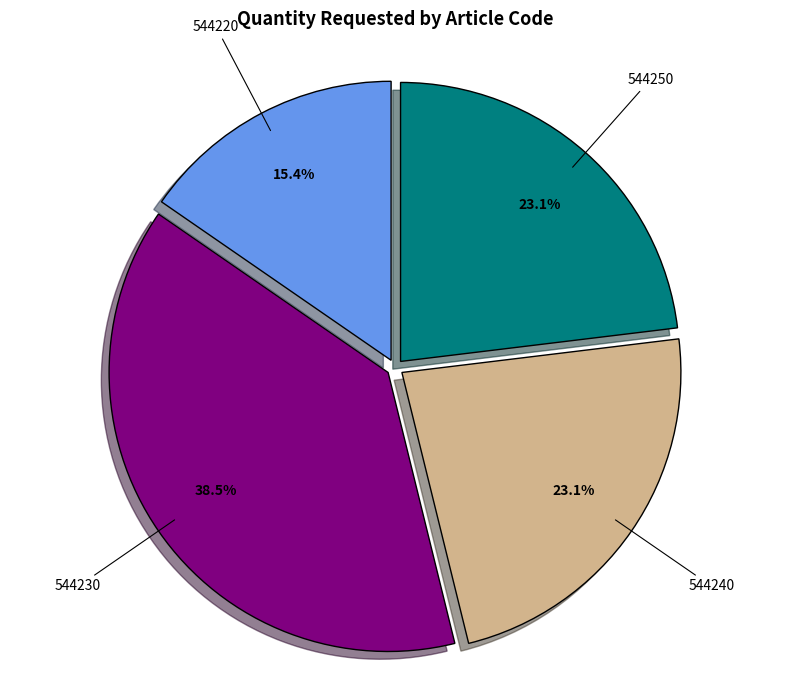

Is 544220 the majority of the pie?

No